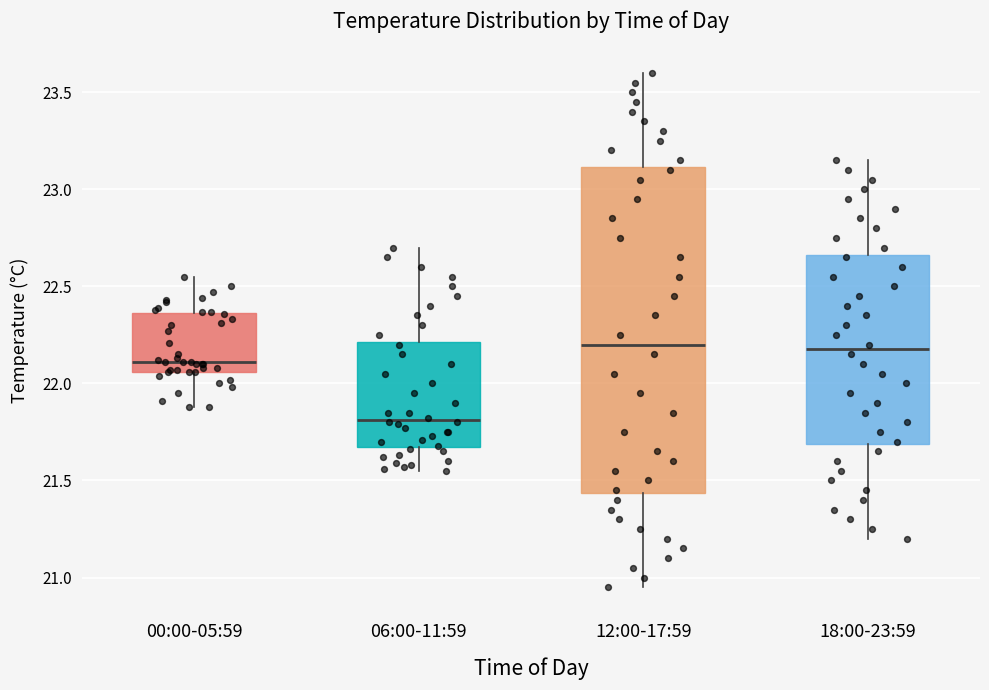

Reading left to right, transcribe this box plot: for each box, give where its median line is, the range the box spans, and where its two whiskers end, as read against the y-axis. The values are not printed on the chart, so give them approximately, as read against the axis.

00:00-05:59: median 22.10, box 22.05 to 22.35, whiskers 21.90 to 22.55
06:00-11:59: median 21.80, box 21.70 to 22.20, whiskers 21.55 to 22.70
12:00-17:59: median 22.20, box 21.45 to 23.10, whiskers 20.95 to 23.60
18:00-23:59: median 22.20, box 21.70 to 22.65, whiskers 21.20 to 23.15